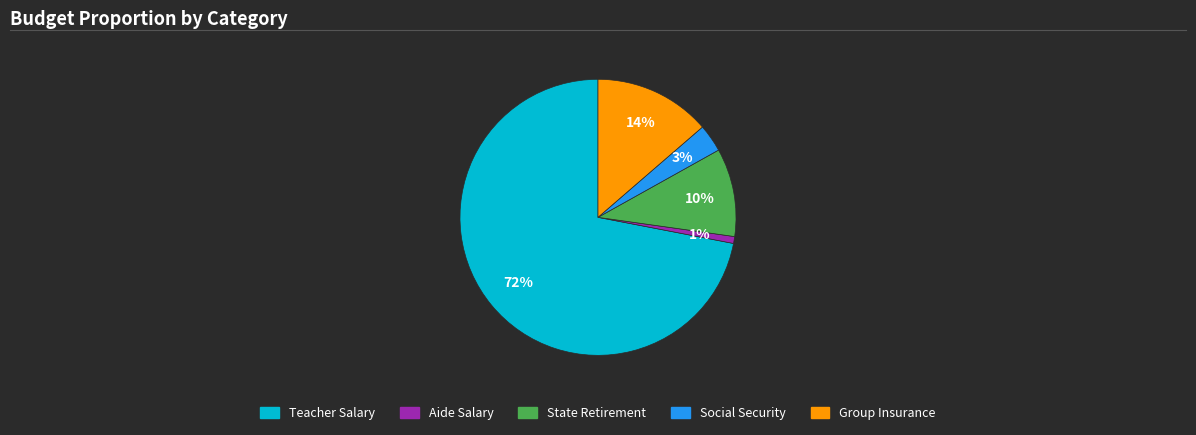

To the nearest percent, what portion does State Retirement represent?

10%